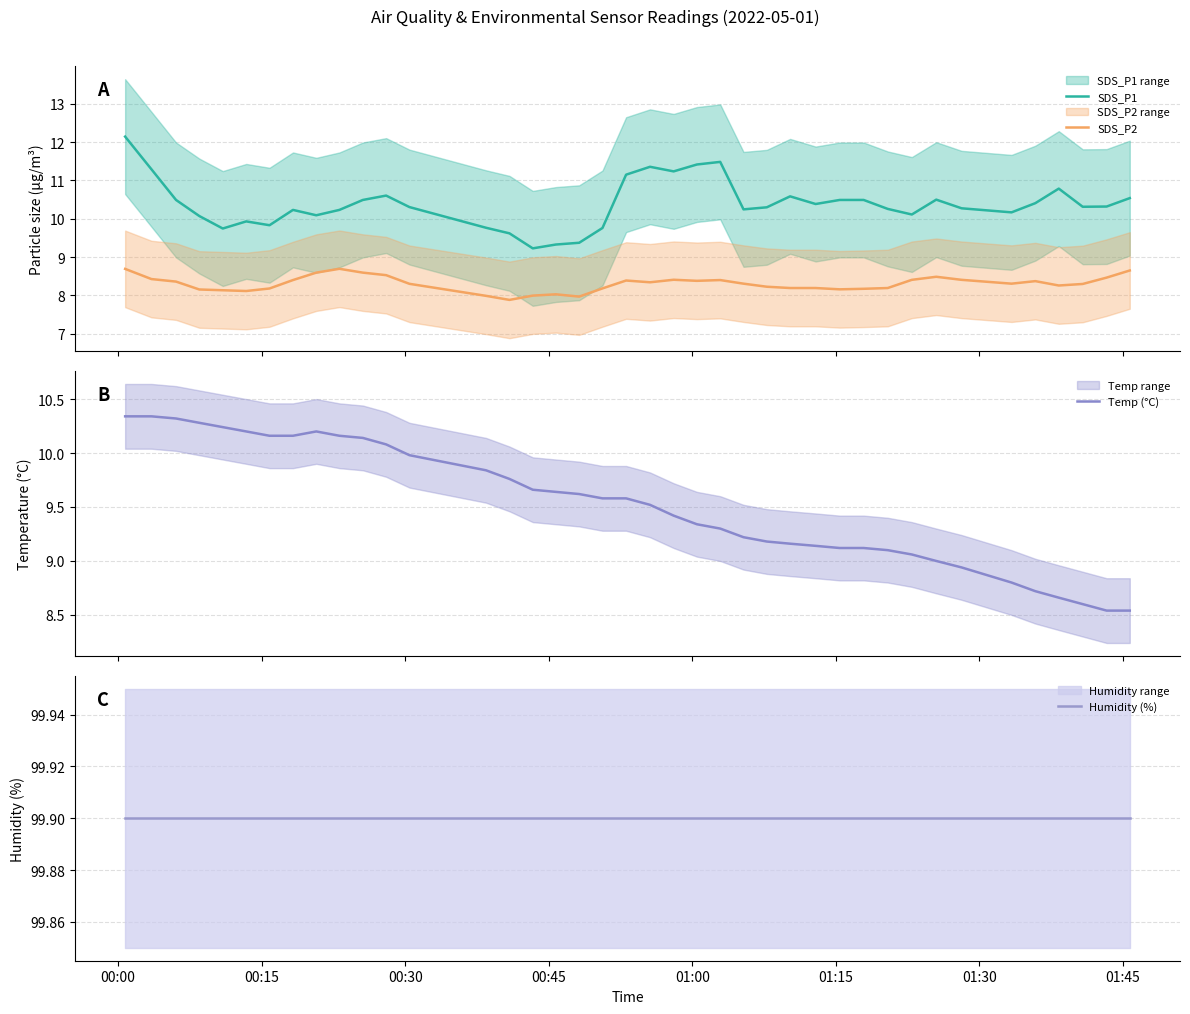

True or false: SDS_P2 and SDS_P1 cross at least once.

False